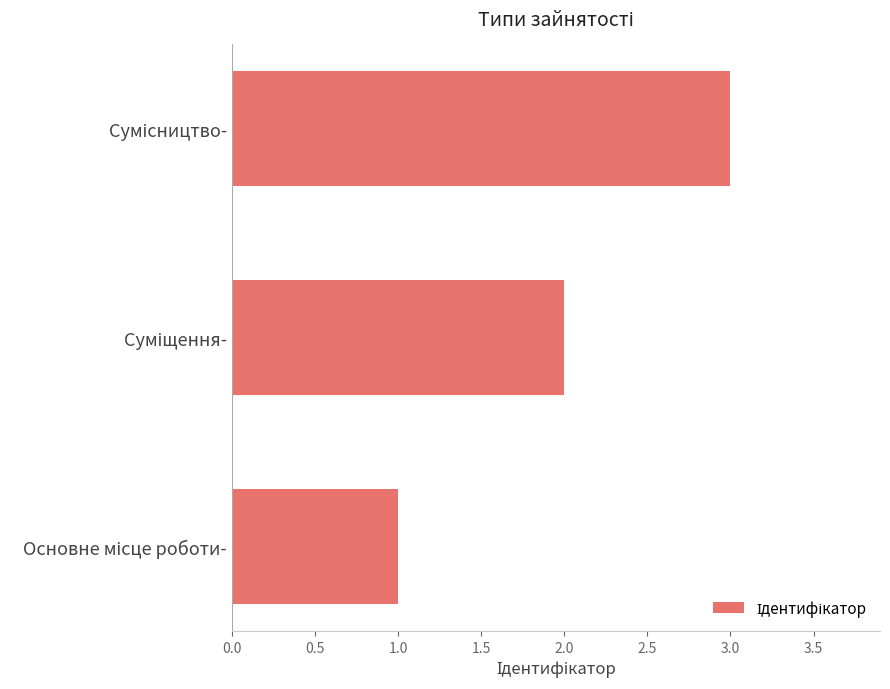

How many values are between 1 and 3?

3